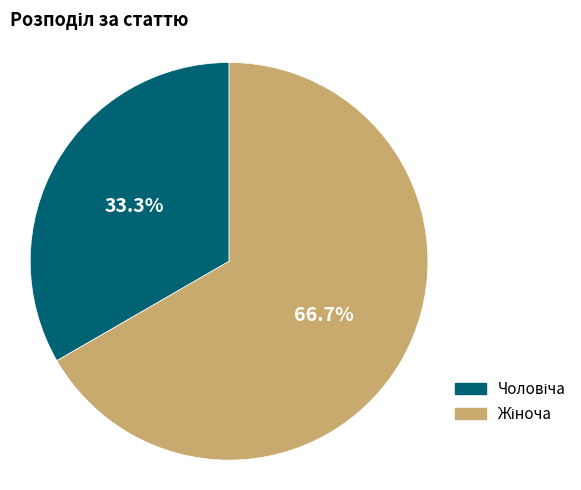

Does any single category account for the majority?

Yes